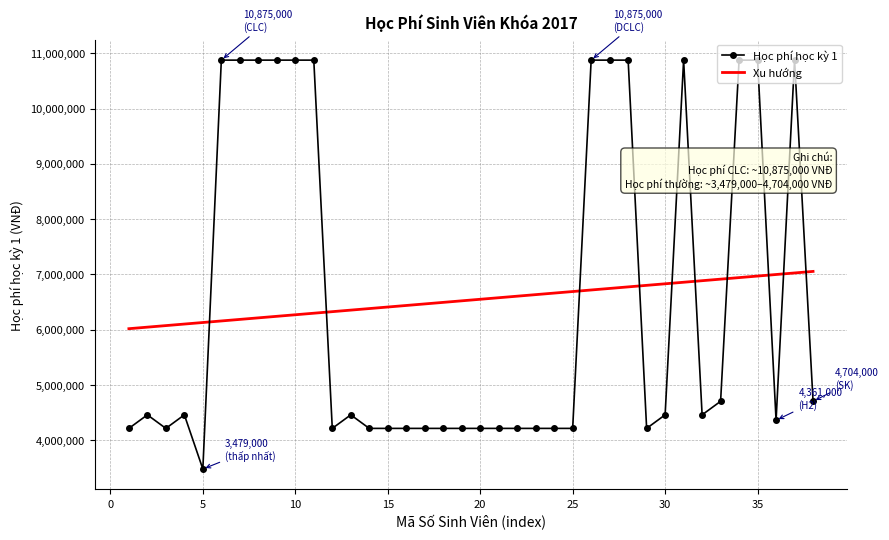

What is the smallest value displayed?

3479000